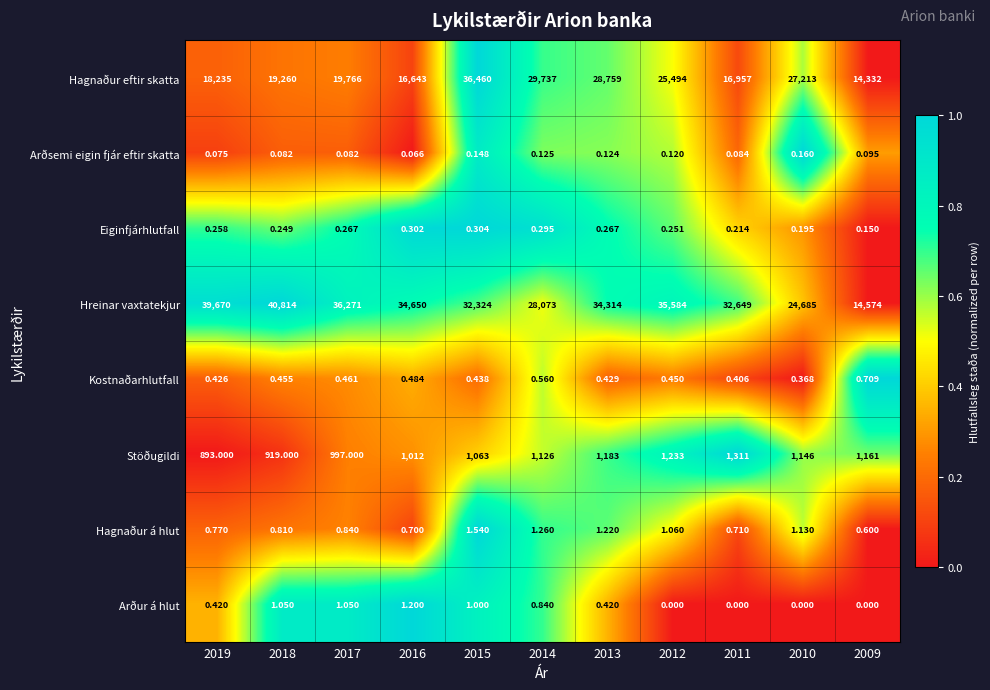

Which series has the largest range (max minus min)?

Hreinar vaxtatekjur